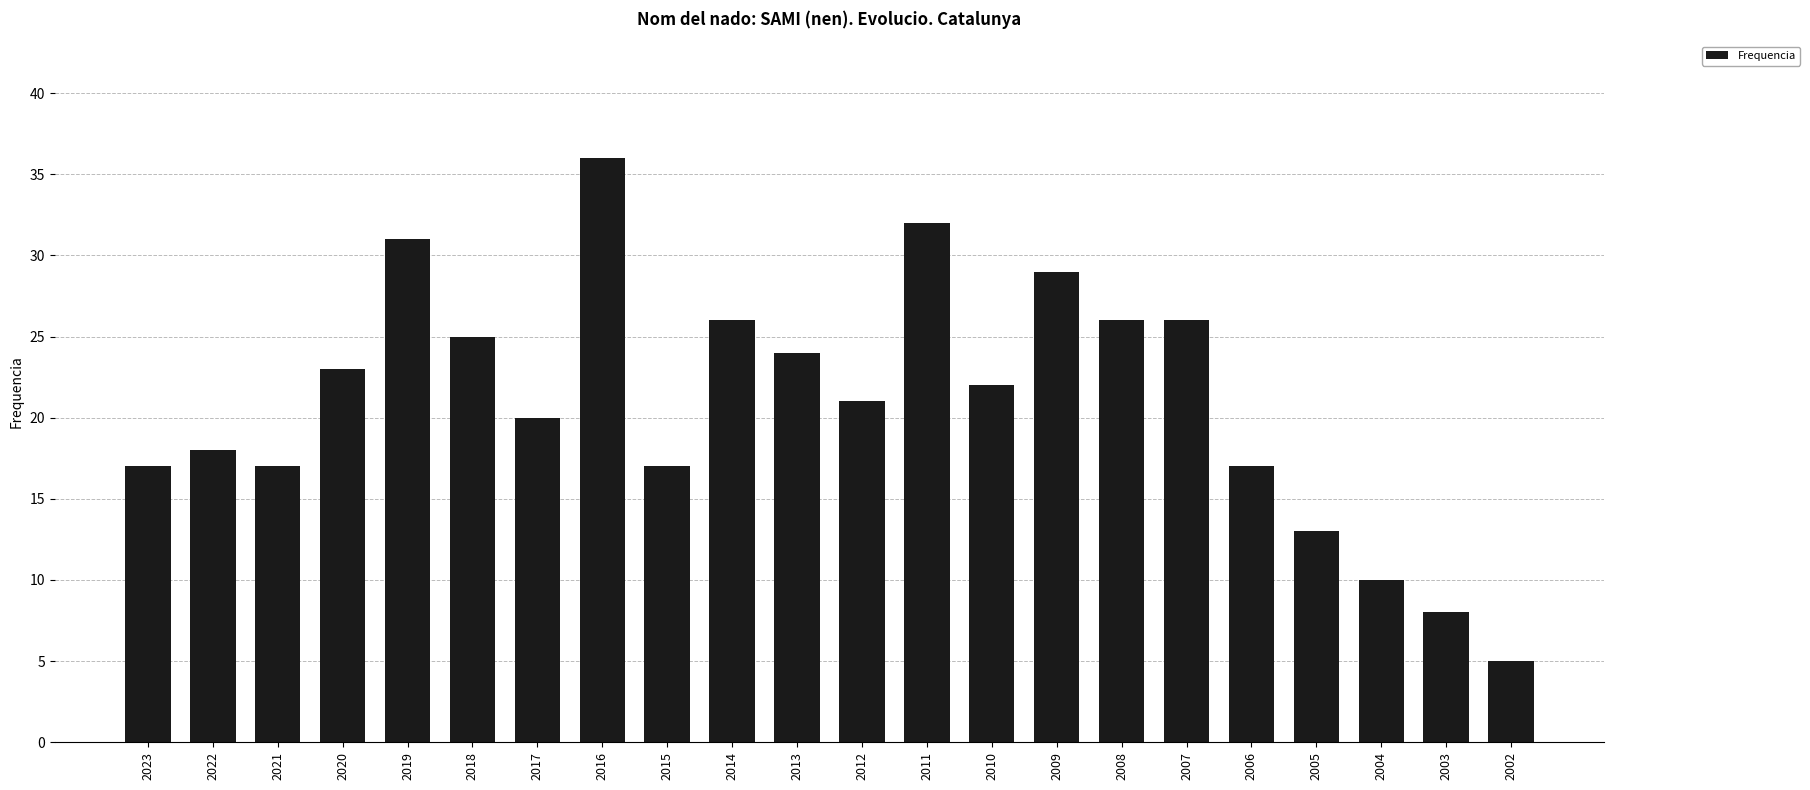

What is the sum of all values?

463